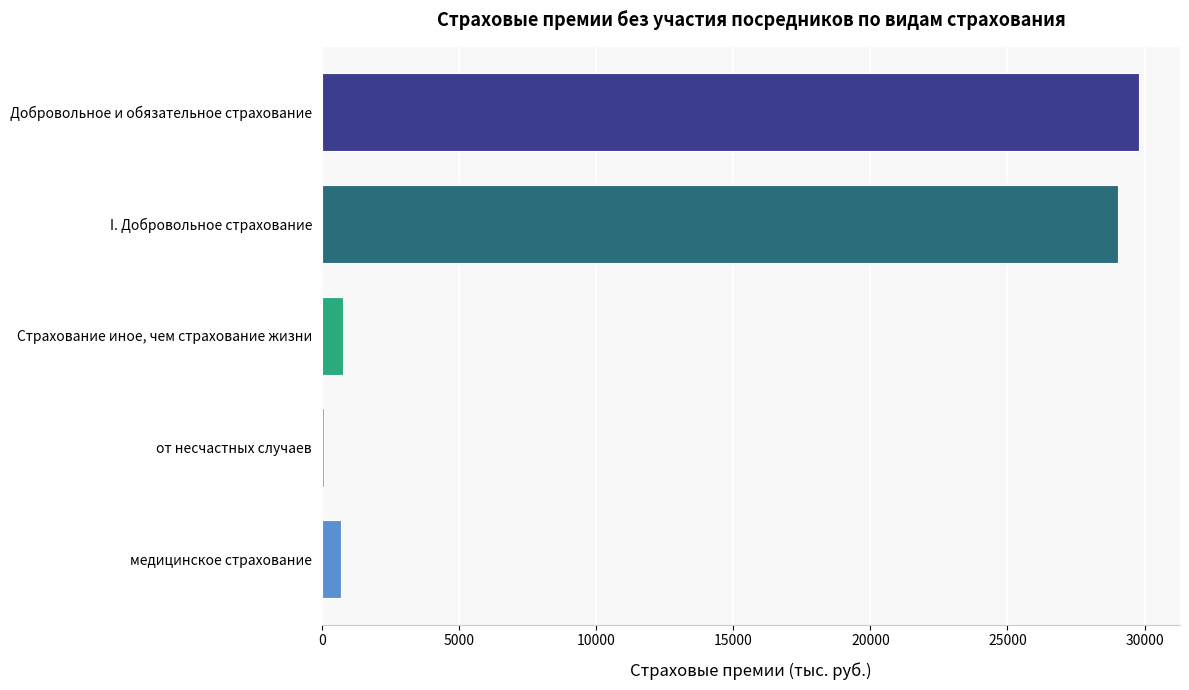

Which has a higher value, от несчастных случаев or I. Добровольное страхование?

I. Добровольное страхование